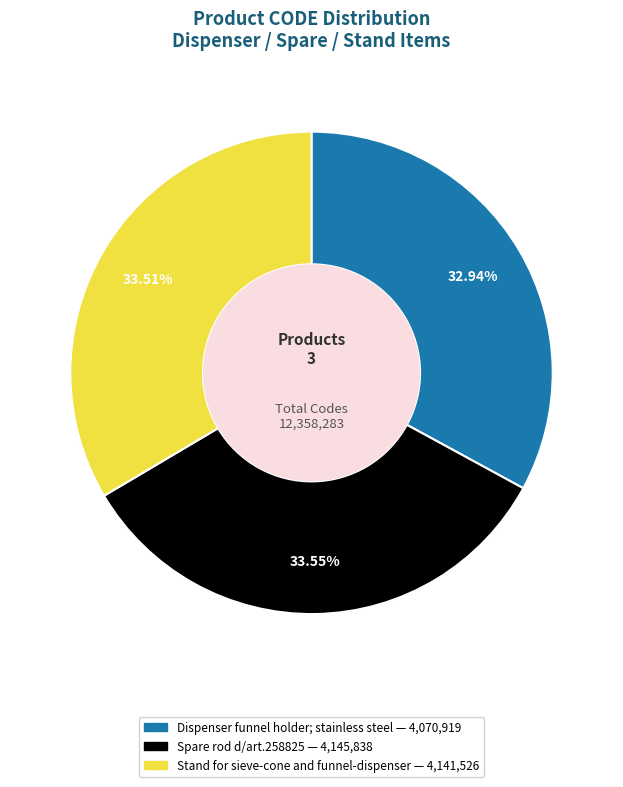

True or false: Dispenser funnel holder; stainless steel accounts for 47% of the total.

False